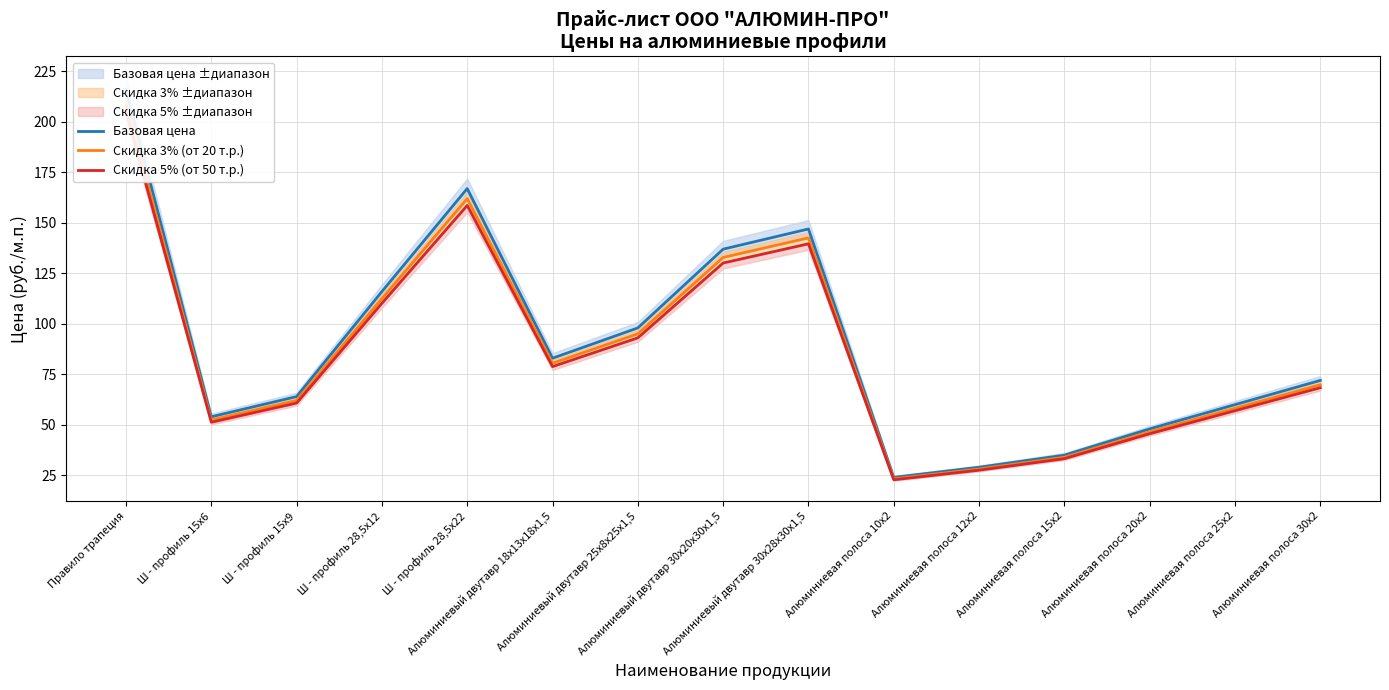

Reading right to left, transcribe all the data shown in this chart.

Базовая цена: Алюминиевая полоса 30х2=72.0	Алюминиевая полоса 25х2=60.0	Алюминиевая полоса 20х2=48.0	Алюминиевая полоса 15х2=35.0	Алюминиевая полоса 12х2=29.0	Алюминиевая полоса 10х2=24.0	Алюминиевый двутавр 30х28х30х1,5=147.0	Алюминиевый двутавр 30х20х30х1,5=137.0	Алюминиевый двутавр 25х8х25х1,5=98.0	Алюминиевый двутавр 18х13х18х1,5=83.0	Ш - профиль 28,5х22=167.0	Ш - профиль 28,5х12=116.0	Ш - профиль 15х9=64.0	Ш - профиль 15х6=54.0	Правило трапеция=216.0
Скидка 3% (от 20 т.р.): Алюминиевая полоса 30х2=69.8	Алюминиевая полоса 25х2=58.2	Алюминиевая полоса 20х2=46.6	Алюминиевая полоса 15х2=33.9	Алюминиевая полоса 12х2=28.1	Алюминиевая полоса 10х2=23.3	Алюминиевый двутавр 30х28х30х1,5=142.6	Алюминиевый двутавр 30х20х30х1,5=132.9	Алюминиевый двутавр 25х8х25х1,5=95.1	Алюминиевый двутавр 18х13х18х1,5=80.5	Ш - профиль 28,5х22=162.0	Ш - профиль 28,5х12=112.5	Ш - профиль 15х9=62.1	Ш - профиль 15х6=52.4	Правило трапеция=209.5
Скидка 5% (от 50 т.р.): Алюминиевая полоса 30х2=68.4	Алюминиевая полоса 25х2=57.0	Алюминиевая полоса 20х2=45.6	Алюминиевая полоса 15х2=33.2	Алюминиевая полоса 12х2=27.5	Алюминиевая полоса 10х2=22.8	Алюминиевый двутавр 30х28х30х1,5=139.7	Алюминиевый двутавр 30х20х30х1,5=130.2	Алюминиевый двутавр 25х8х25х1,5=93.1	Алюминиевый двутавр 18х13х18х1,5=78.8	Ш - профиль 28,5х22=158.7	Ш - профиль 28,5х12=110.2	Ш - профиль 15х9=60.8	Ш - профиль 15х6=51.3	Правило трапеция=205.2